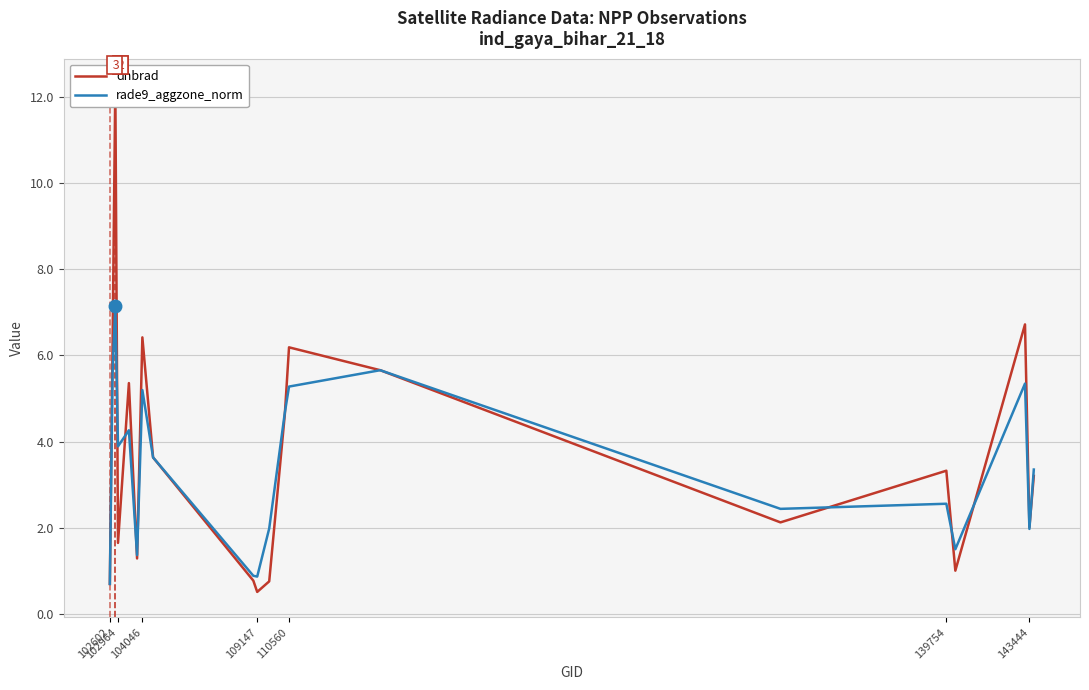

What are all the series names shown in the legend?

dnbrad, rade9_aggzone_norm